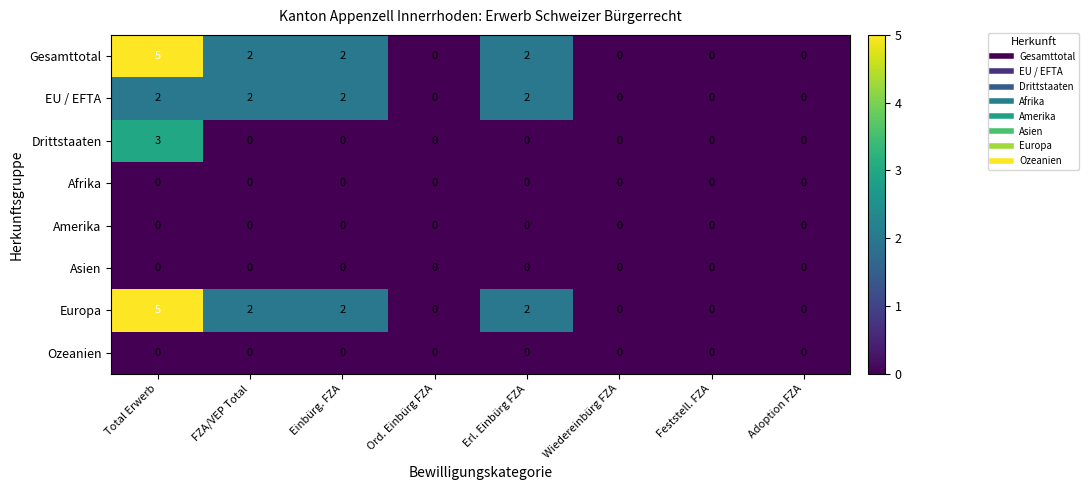

The value of EU / EFTA at Wiedereinbürg FZA is -1. True or false?

False